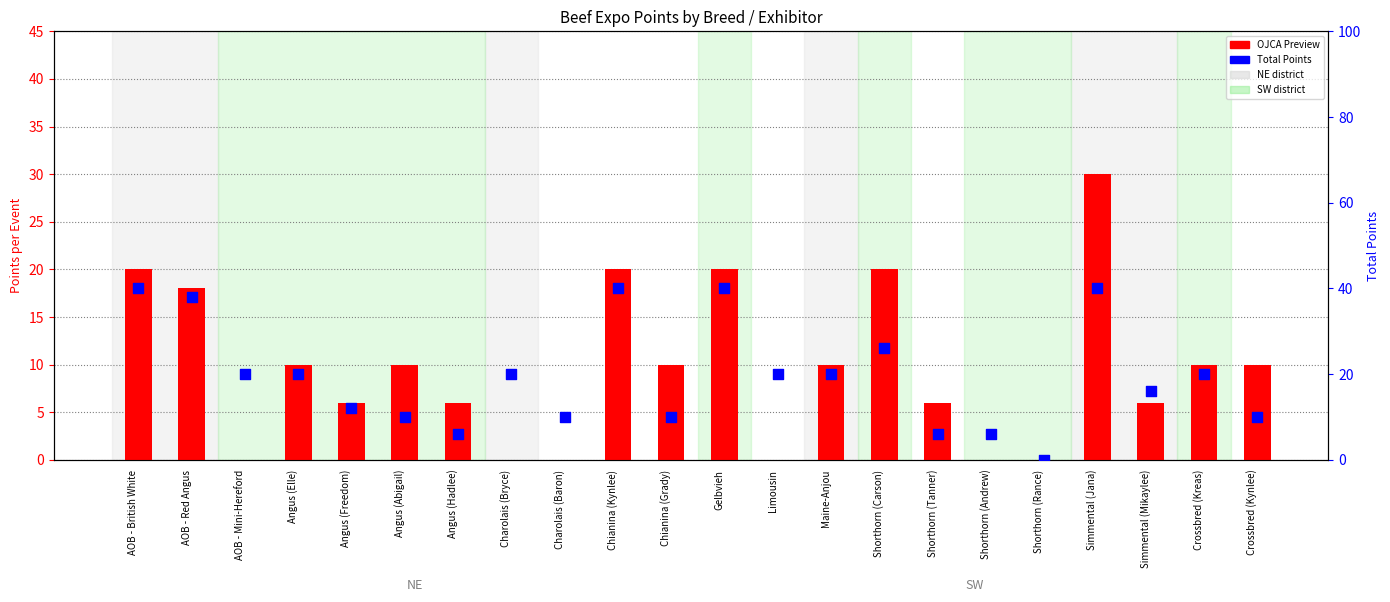

At which category is the sum across all series the highest?

Simmental (Jana)